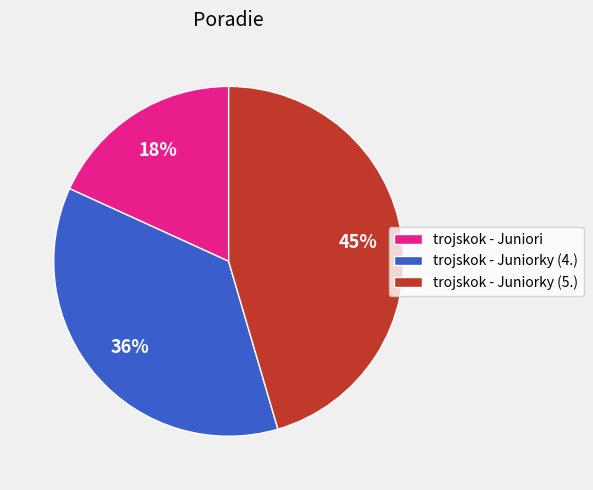

Does trojskok - Juniorky (5.) represent more than half of the total?

No